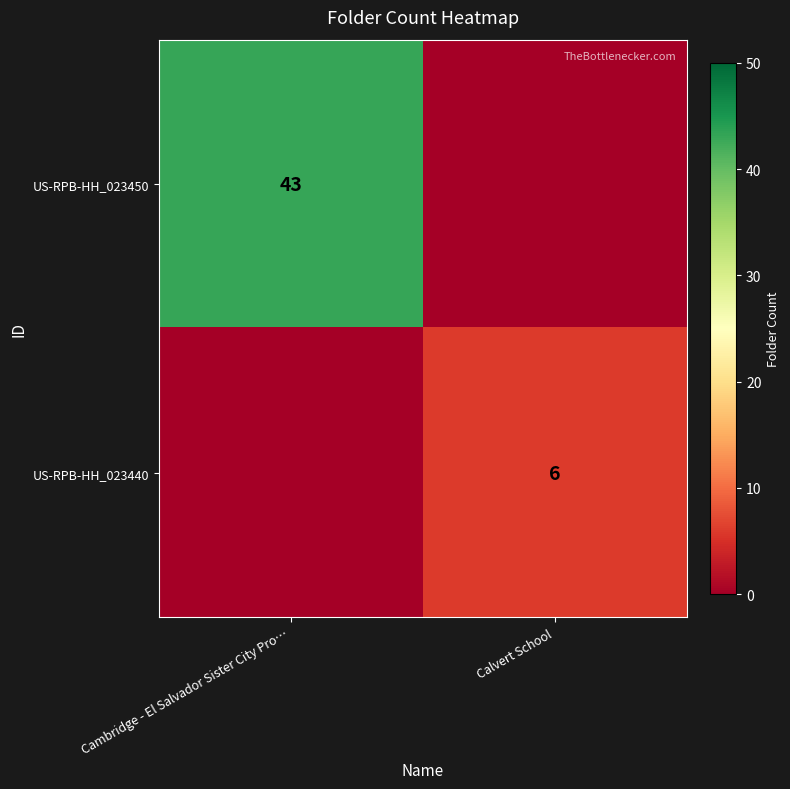

The US-RPB-HH_023450 series shows 14 at Cambridge - El Salvador Sister City Pro…. True or false?

False